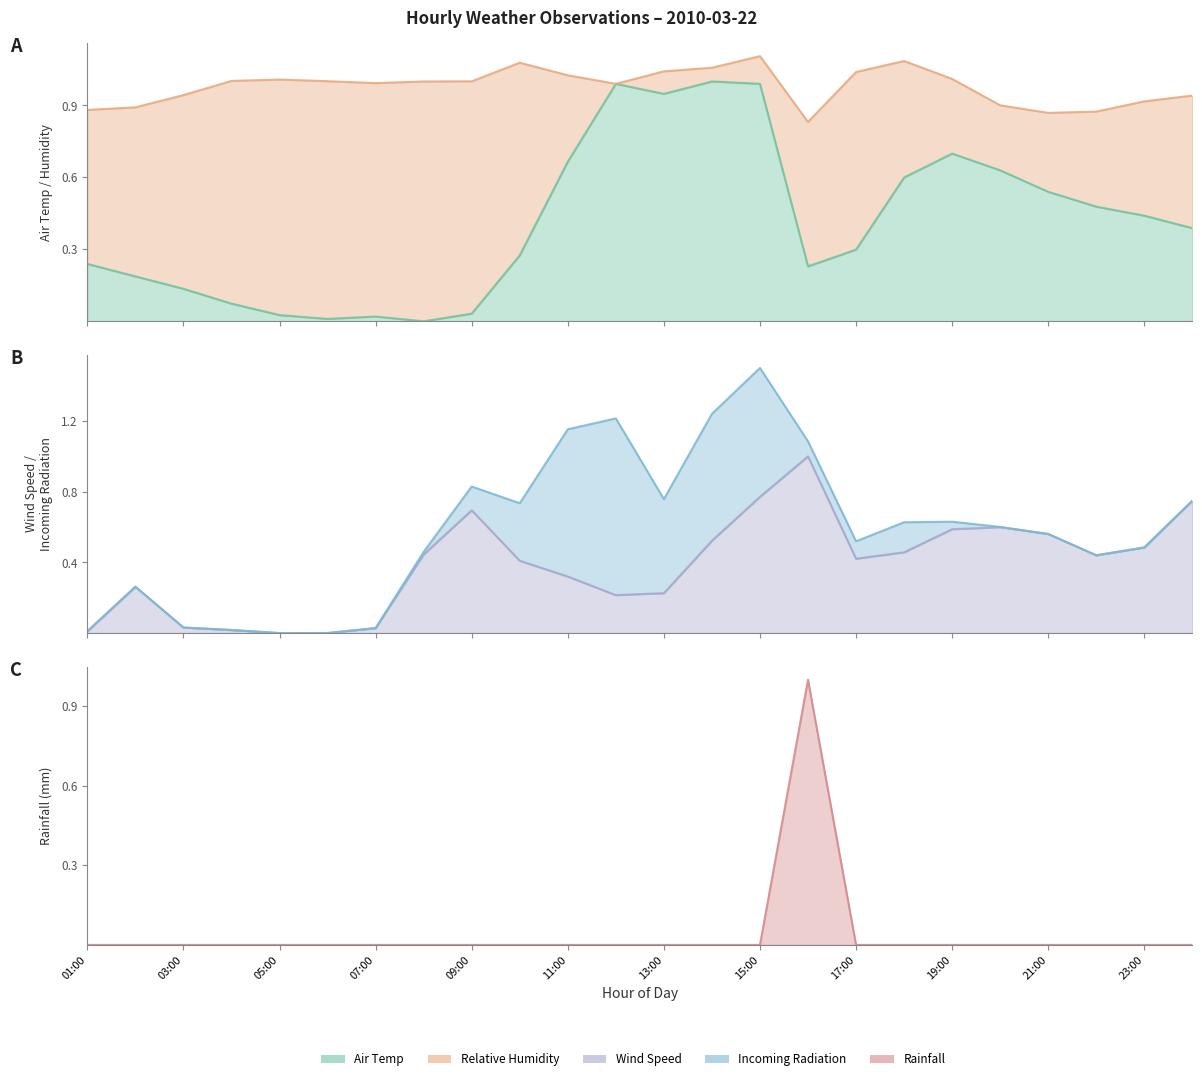

How many values in the Air Temp series exceed 0?

23